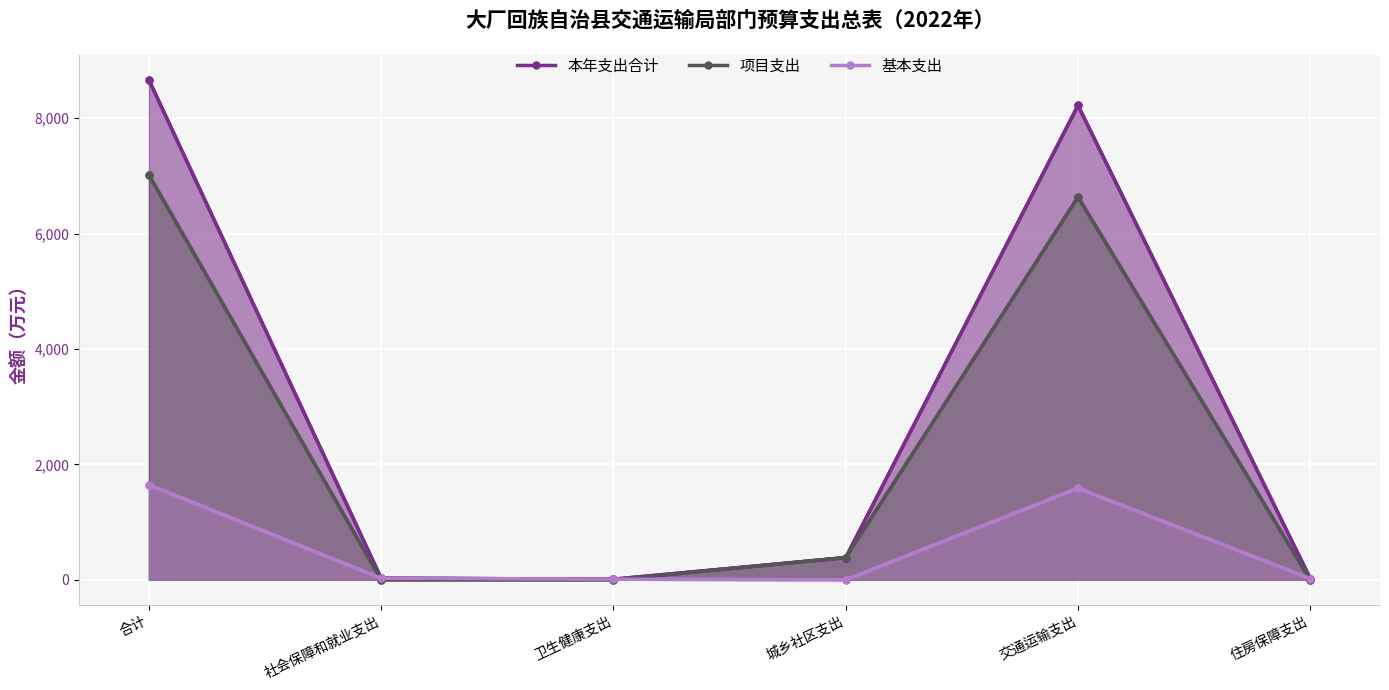

At which category is the sum across all series the highest?

合计